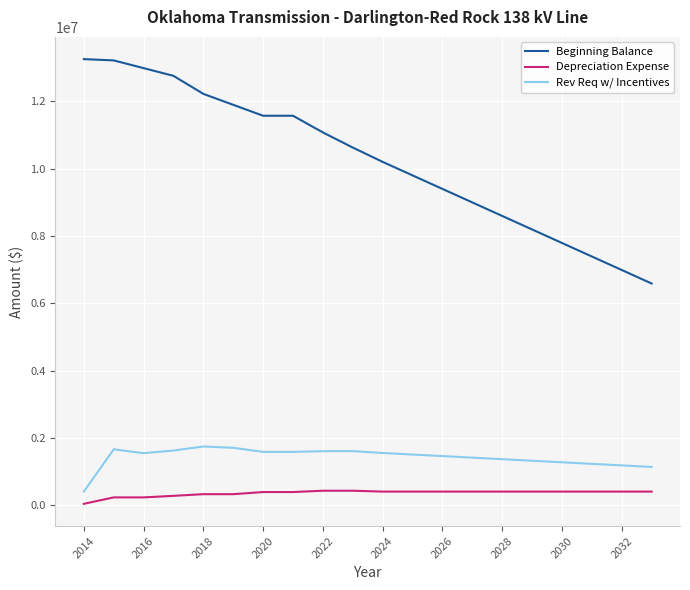

Which series has the largest range (max minus min)?

Beginning Balance